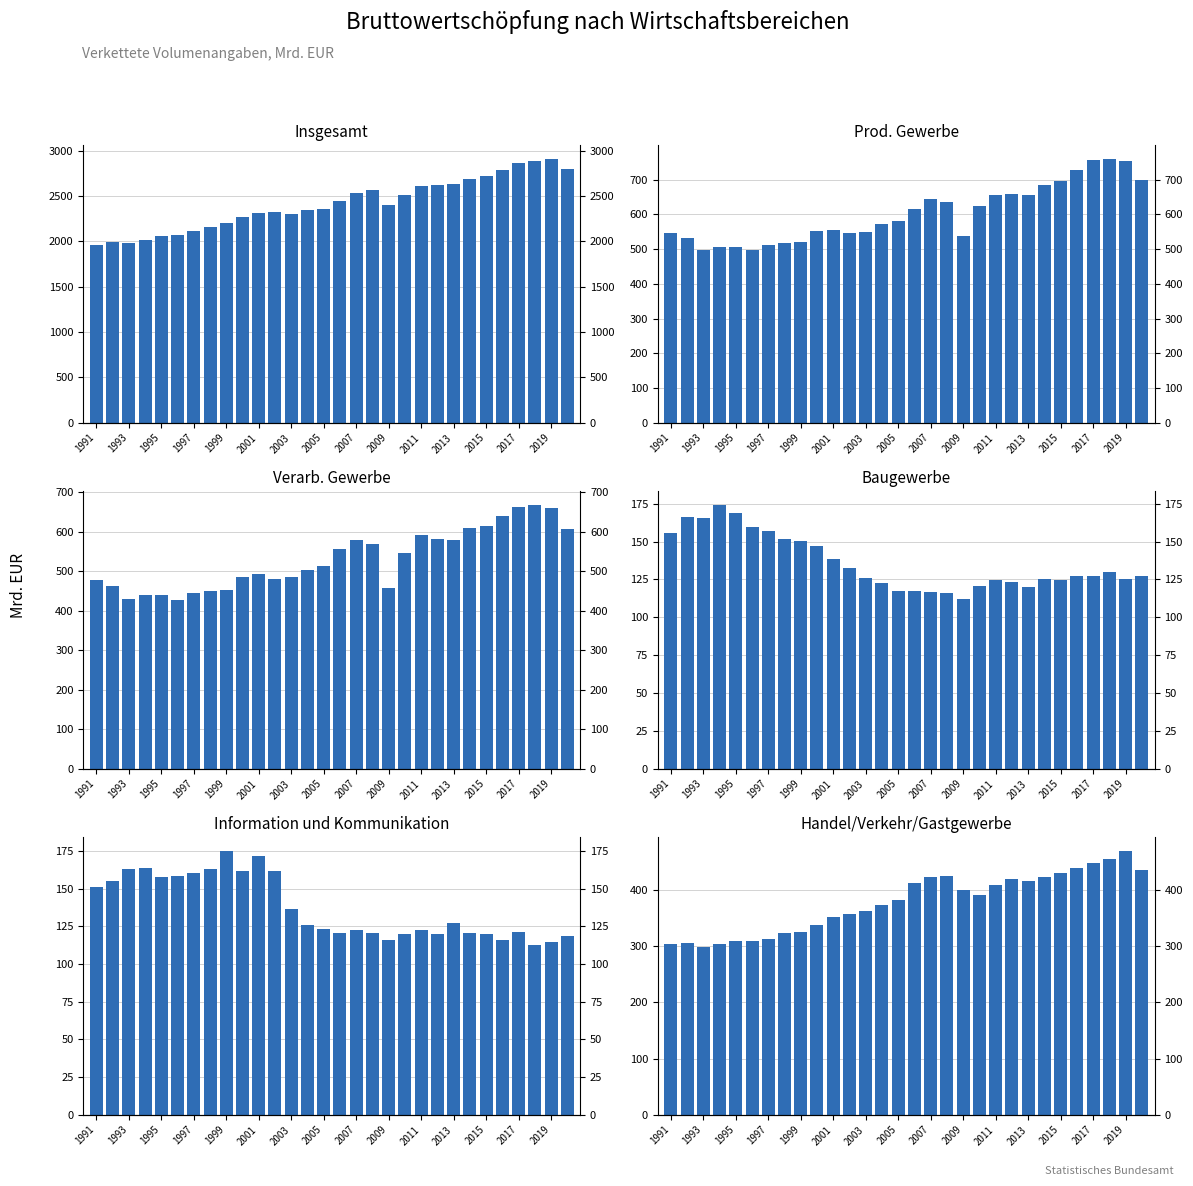

How many bars are there in total?

180